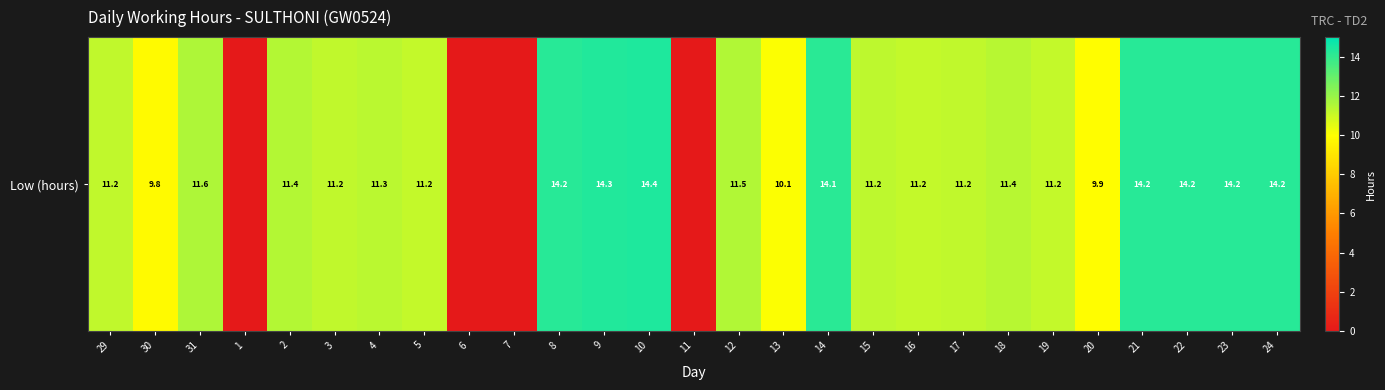

Between 15 and 8, which is larger?

8